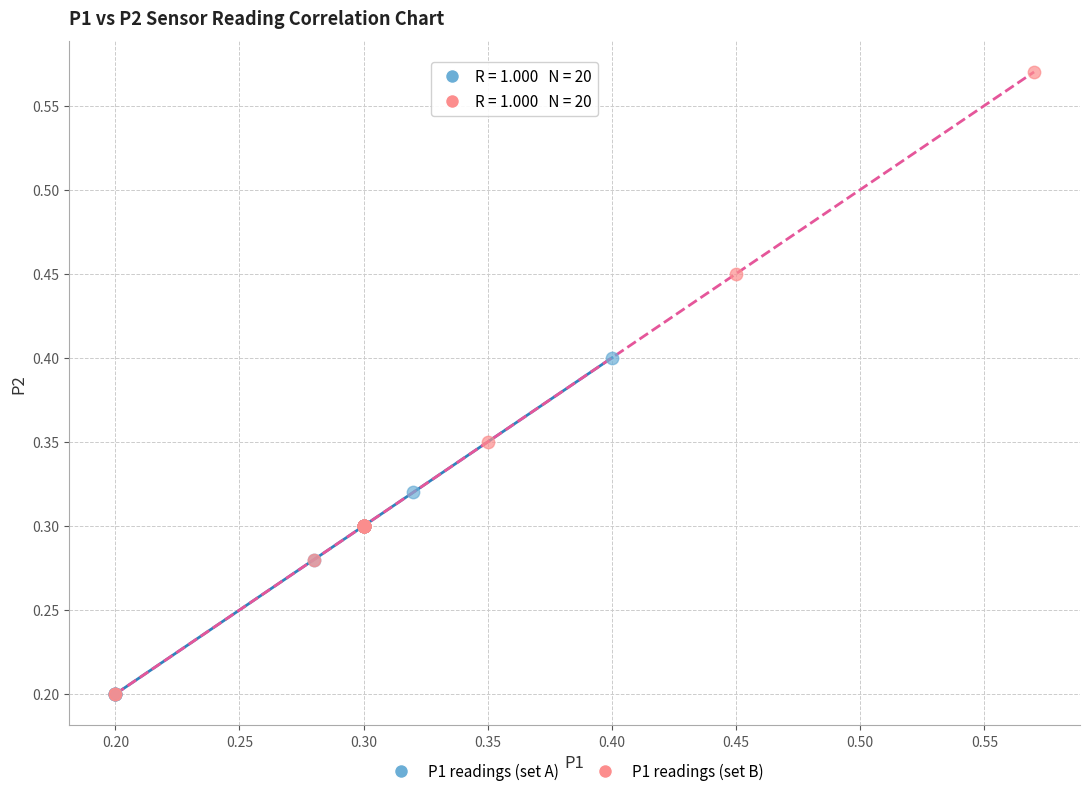

Which series reaches the maximum Y coordinate?

P1 readings (set B)